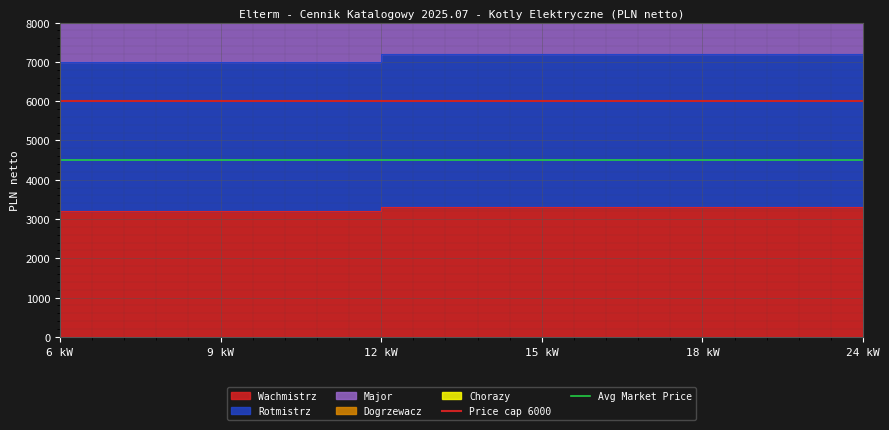

What position from the left is 9 kW?

2